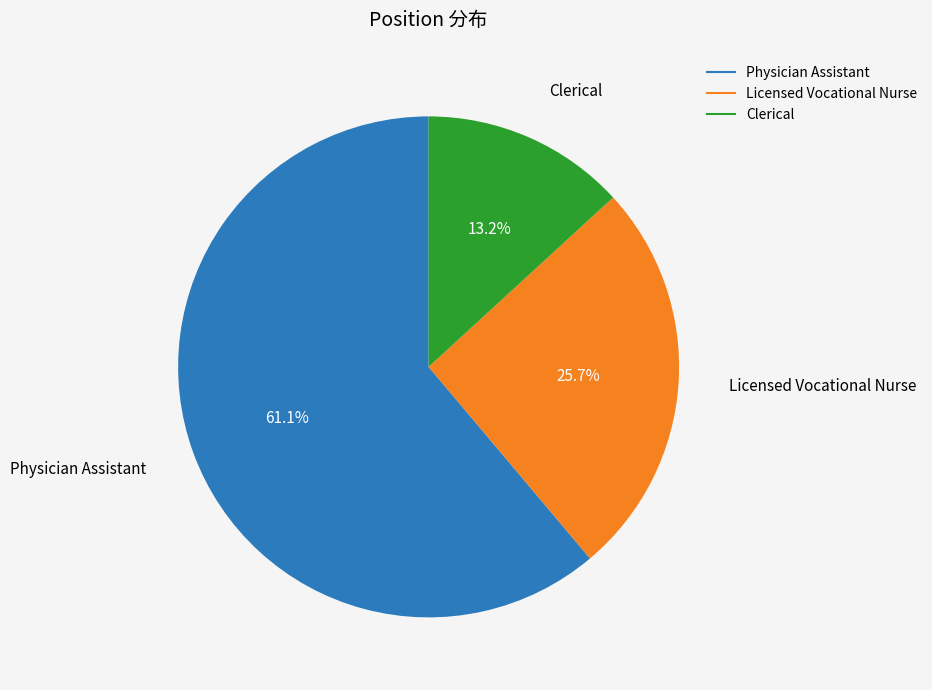

Which category accounts for the majority?

Physician Assistant